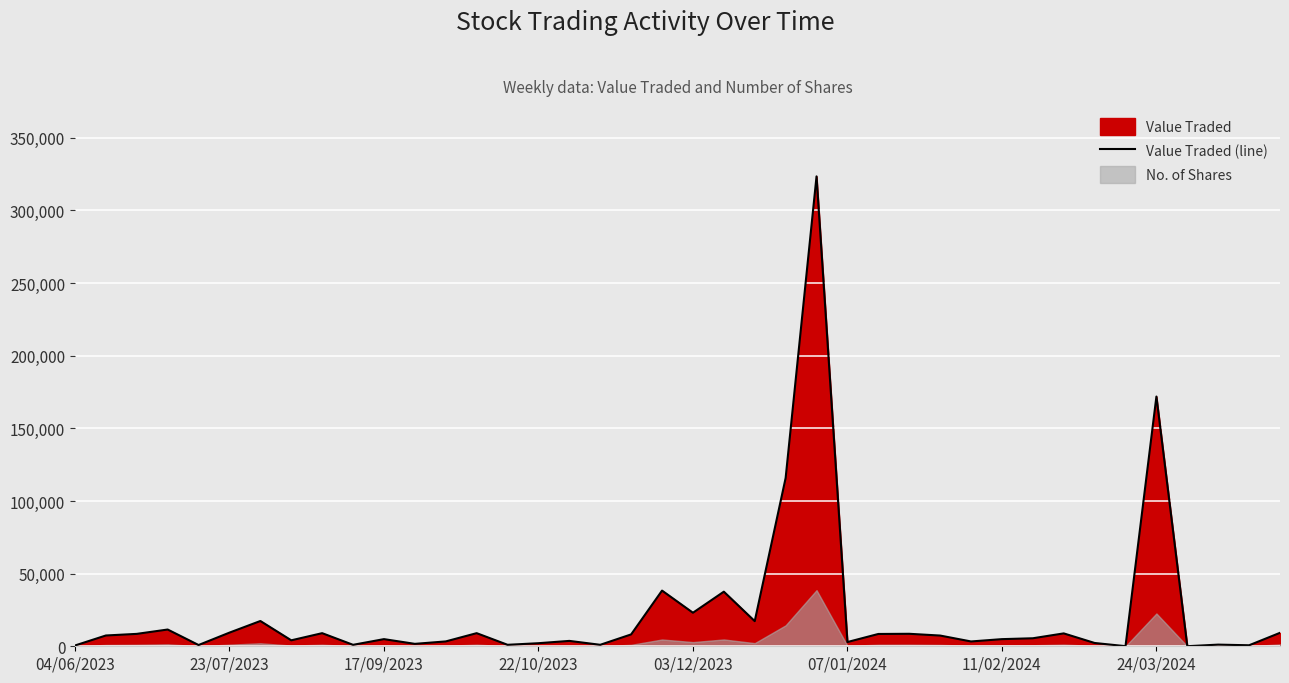

Where is Value Traded (line) nearest to the value 161740?

24/03/2024